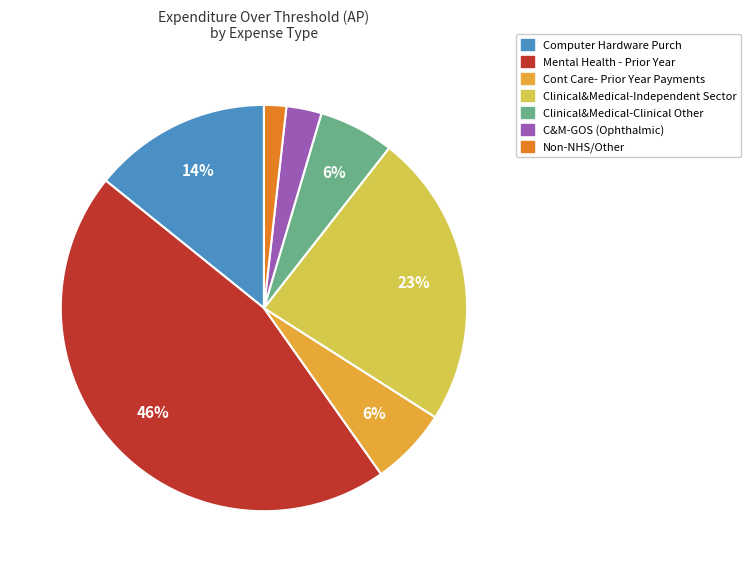

Is there any slice that represents more than half of the pie?

No